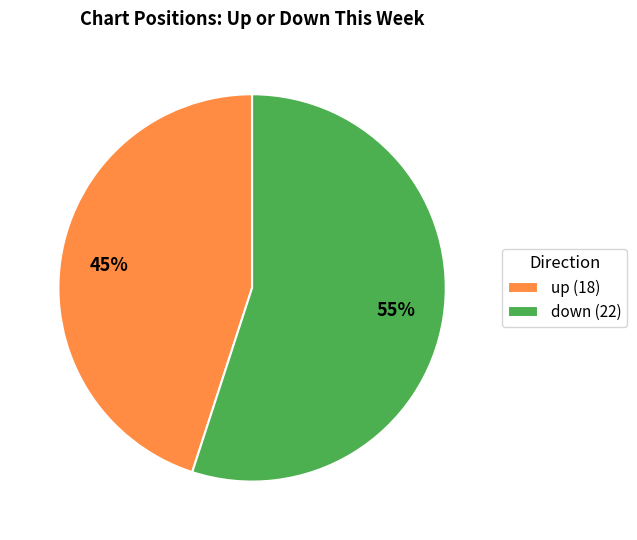

To the nearest percent, what is the combined percentage of down (22) and up (18)?

100%